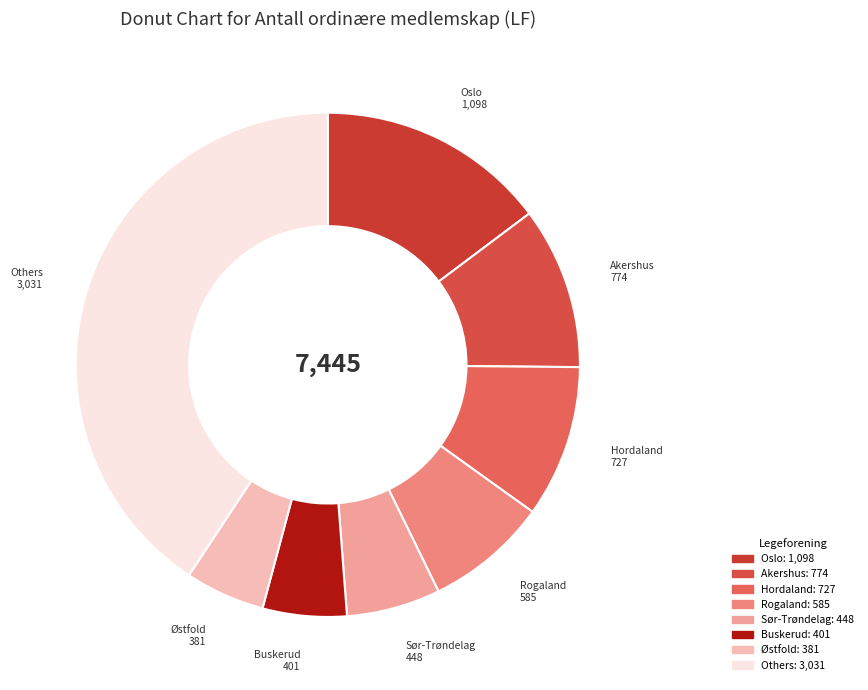

How many segments does this pie chart have?

8